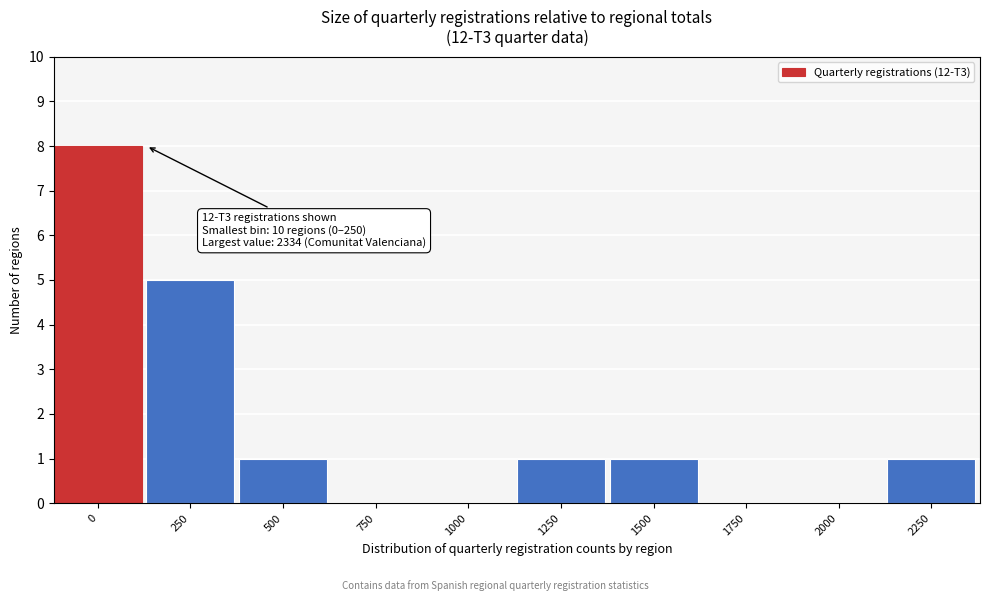

Reading left to right, extract all data points from this chart.

0=8	250=5	500=1	750=0	1000=0	1250=1	1500=1	1750=0	2000=0	2250=1